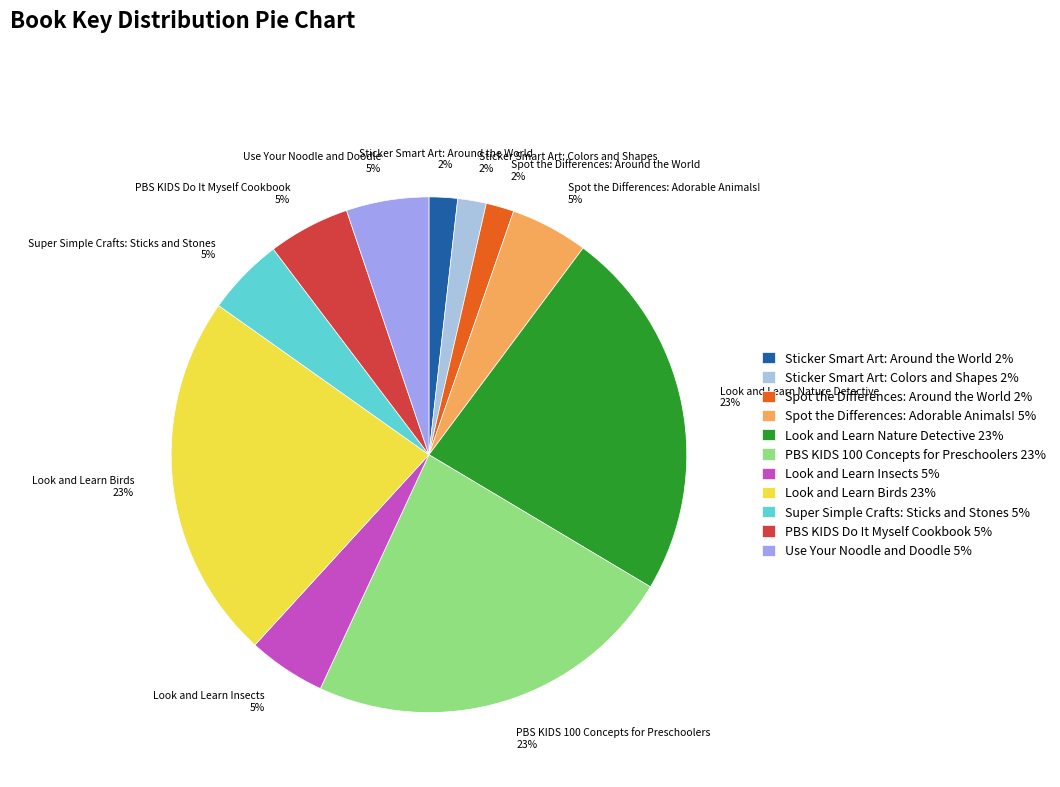

To the nearest percent, what percentage of the pie is PBS KIDS Do It Myself Cookbook?

5%